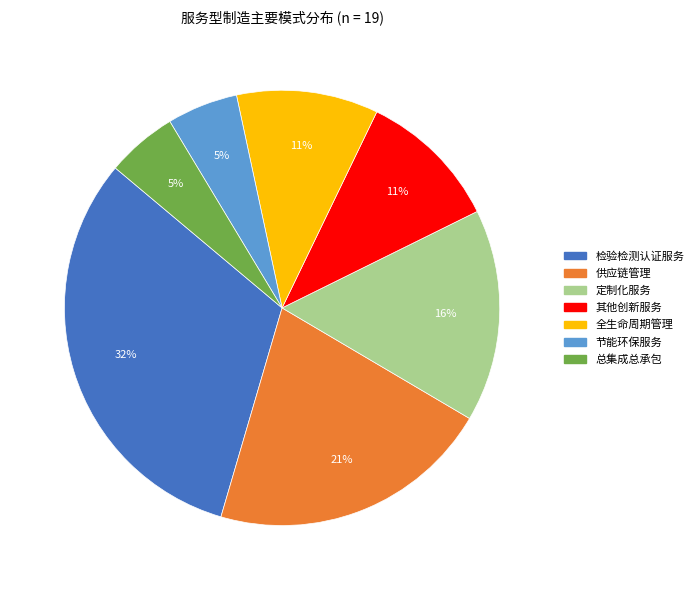

Do 总集成总承包 and 检验检测认证服务 together represent more than half of the pie?

No